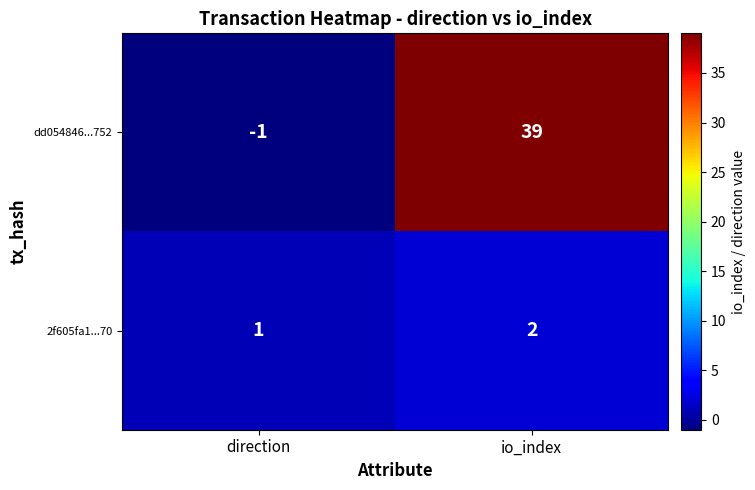

Is the value of 2f605fa1...70 at direction greater than the value of dd054846...752 at direction?

Yes